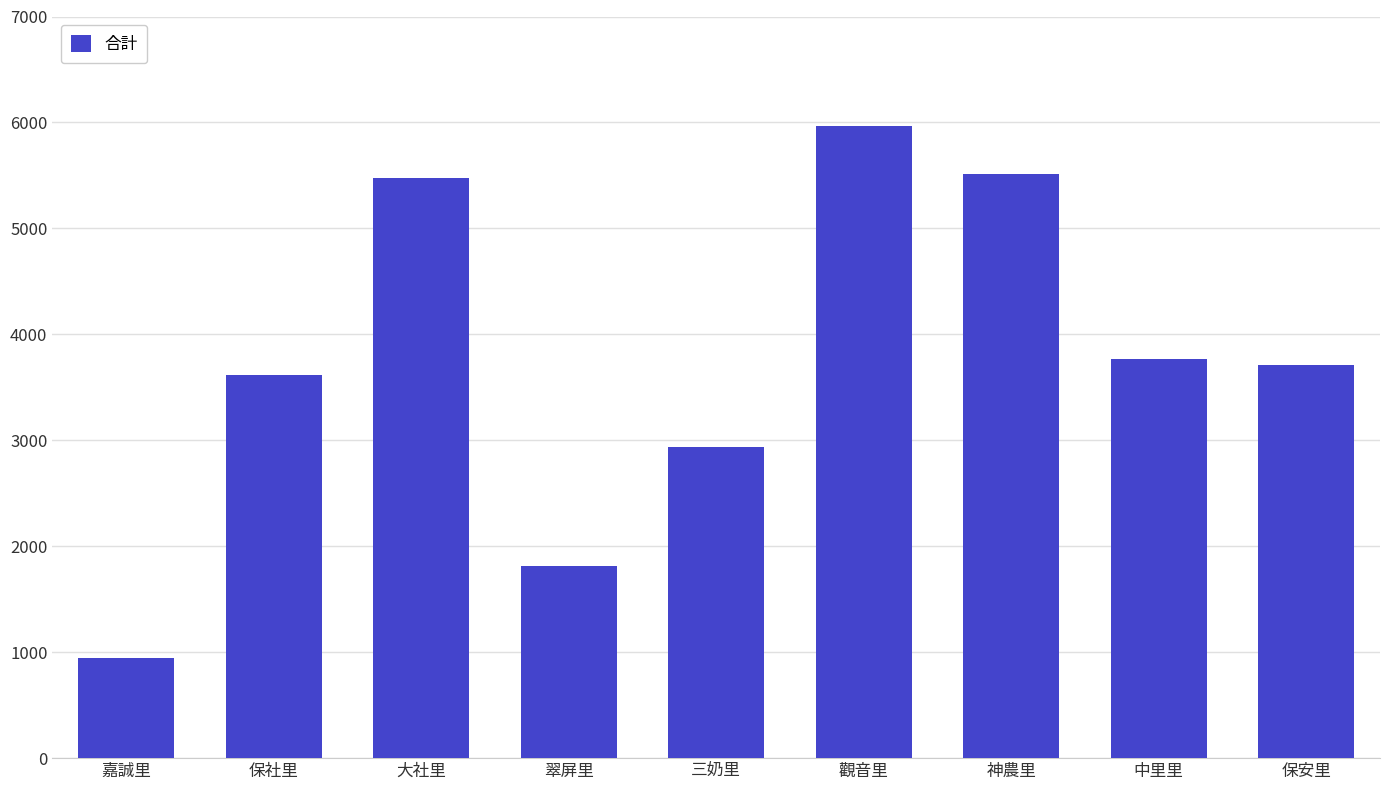

Is it true that the value at 翠屏里 is 3197?

False